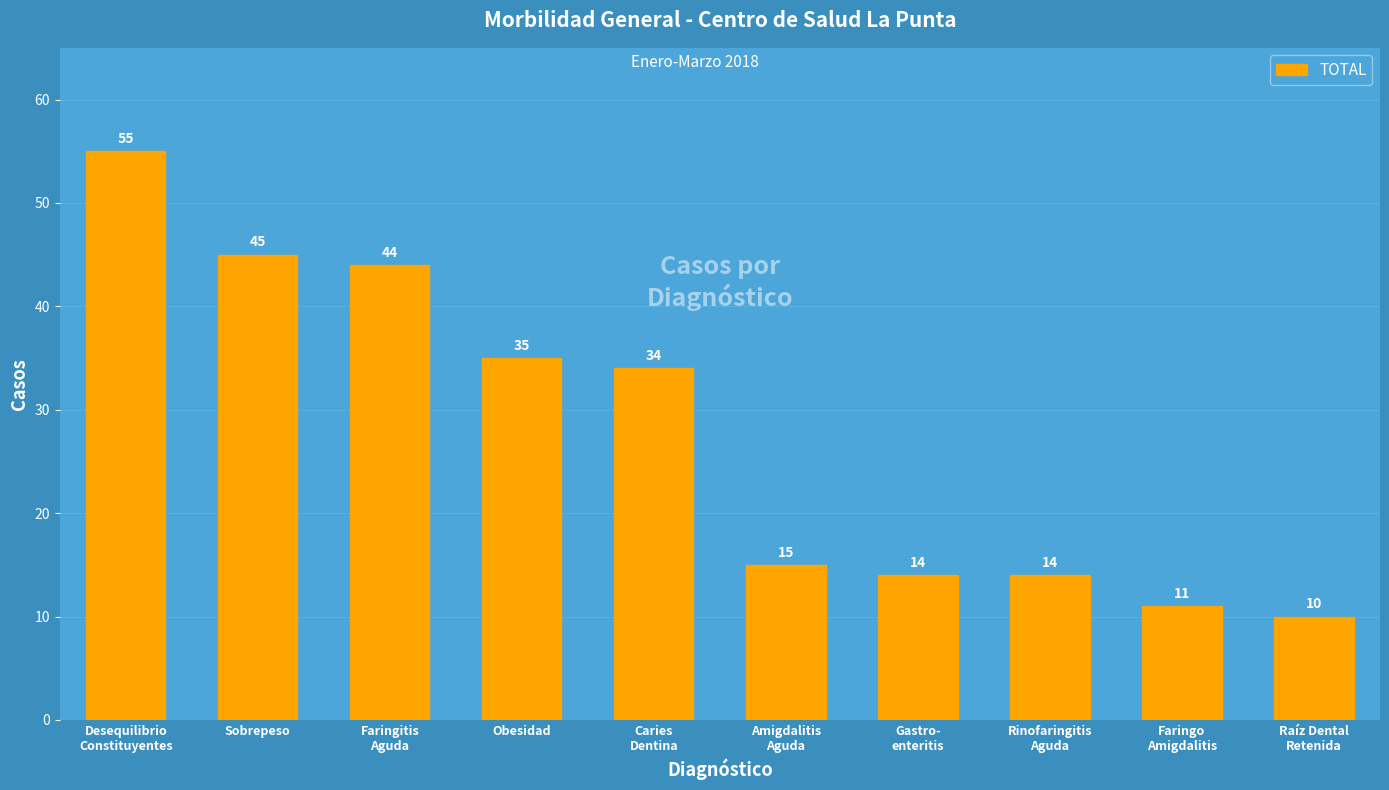

Approximately how many times larger is the value at Gastro-
enteritis compared to Rinofaringitis
Aguda?

1.0